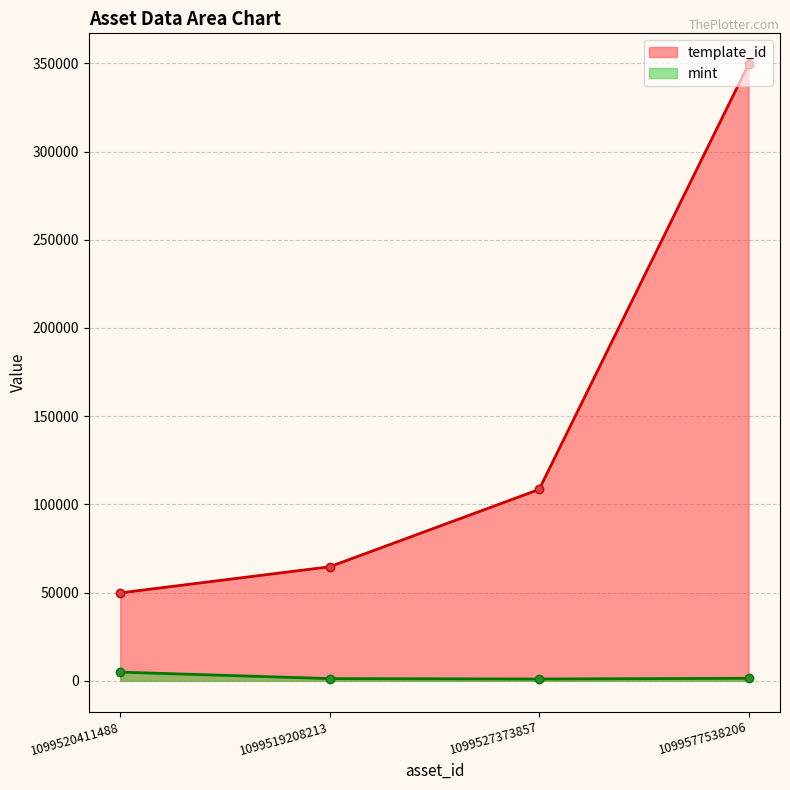

What is the difference between the maximum and minimum values in the mint series?

3894